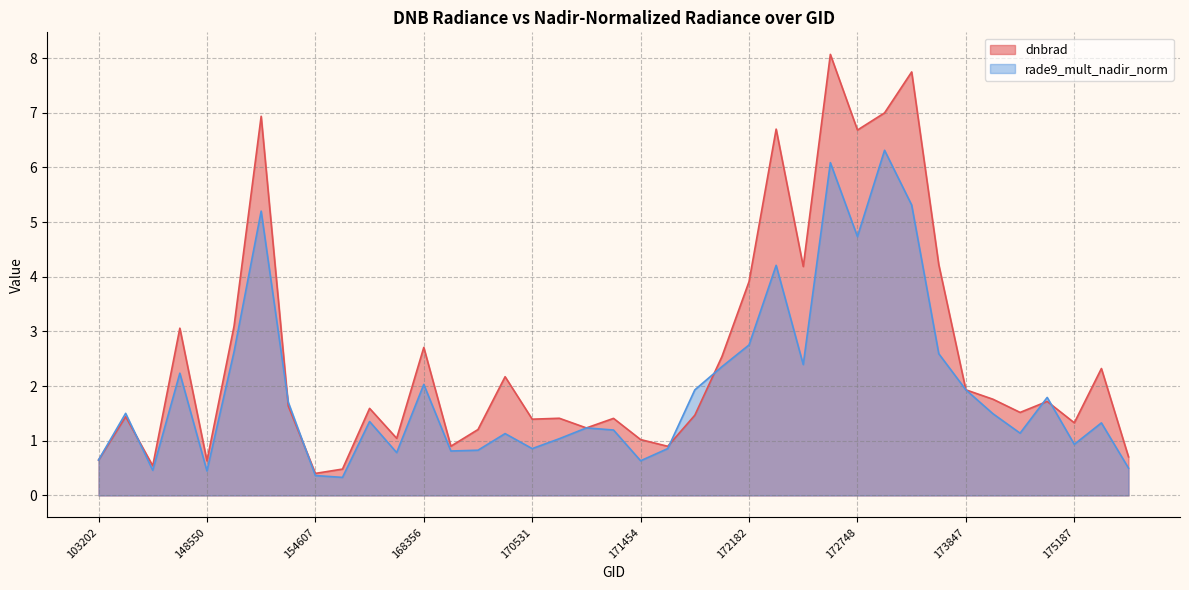

List the series in order of their overall mean, lowest first.

rade9_mult_nadir_norm, dnbrad